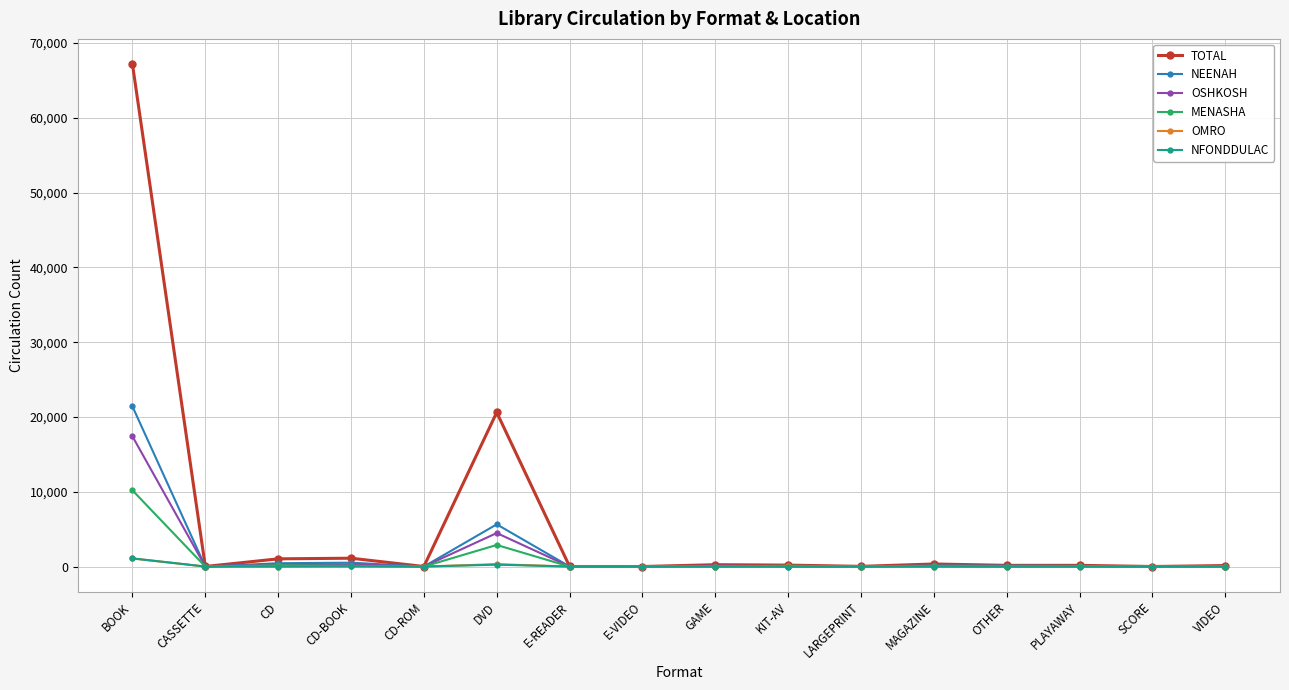

What is the difference between the TOTAL values at E-READER and MAGAZINE?

334